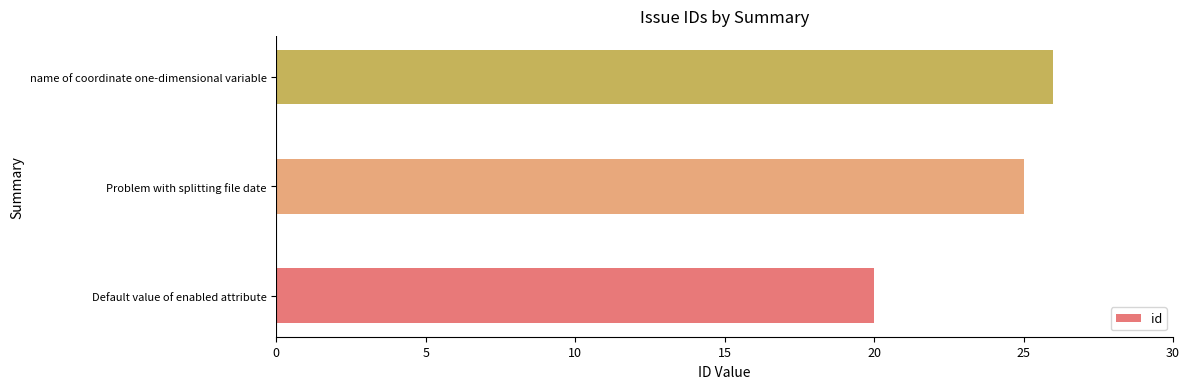

Rank the categories by value from highest to lowest.

name of coordinate one-dimensional variable, Problem with splitting file date, Default value of enabled attribute